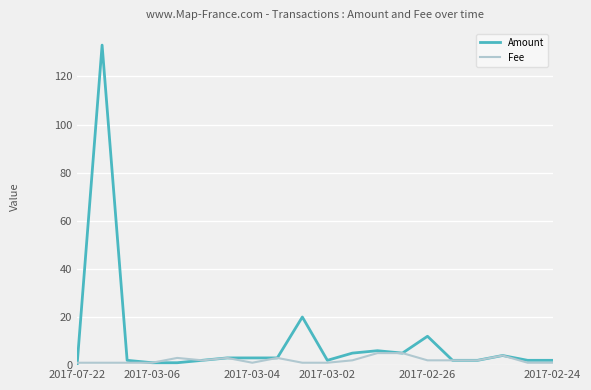

How many distinct data groups are displayed?

2